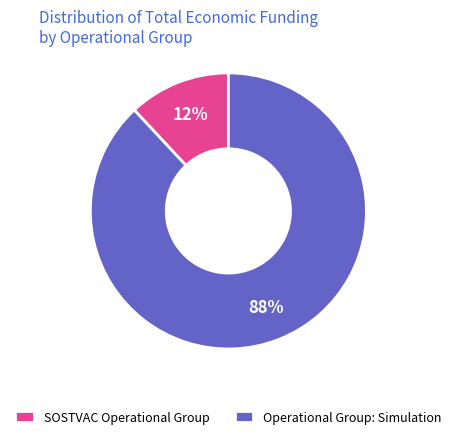

Combined, do Operational Group: Simulation and SOSTVAC Operational Group account for over 50%?

Yes